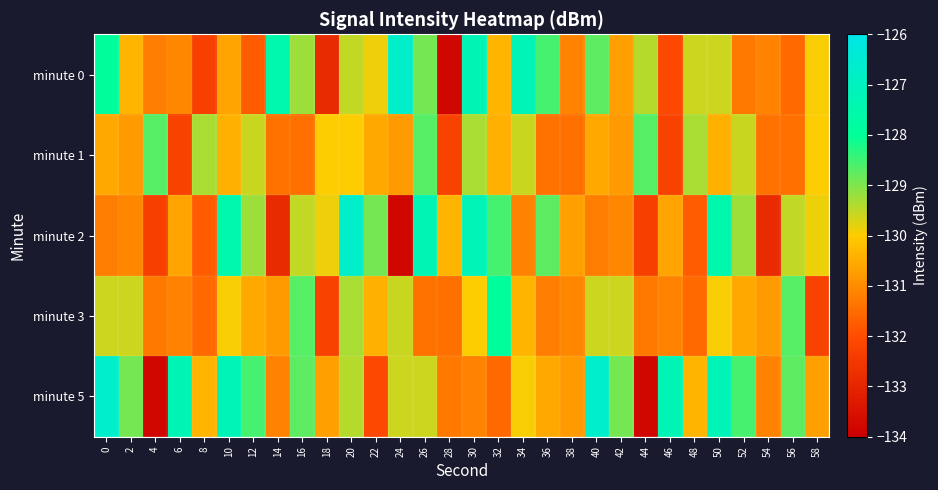

Reading left to right, transcribe all the data shown in this chart.

minute 0: 0=-127.9	2=-130.4	4=-131.2	6=-131.1	8=-132.3	10=-130.6	12=-131.8	14=-127.5	16=-129.2	18=-132.9	20=-129.5	22=-129.9	24=-126.7	26=-128.9	28=-133.8	30=-127.3	32=-130.4	34=-127.2	36=-128.5	38=-131.2	40=-128.7	42=-130.7	44=-129.4	46=-132.1	48=-129.6	50=-129.6	52=-131.3	54=-131.1	56=-131.6	58=-129.9
minute 1: 0=-130.6	2=-130.8	4=-128.7	6=-132.3	8=-129.3	10=-130.4	12=-129.6	14=-131.4	16=-131.4	18=-130.0	20=-130.0	22=-130.6	24=-130.8	26=-128.7	28=-132.3	30=-129.3	32=-130.4	34=-129.6	36=-131.4	38=-131.4	40=-130.6	42=-130.8	44=-128.7	46=-132.3	48=-129.3	50=-130.4	52=-129.6	54=-131.4	56=-131.4	58=-130.0
minute 2: 0=-131.2	2=-131.1	4=-132.3	6=-130.6	8=-131.8	10=-127.5	12=-129.2	14=-132.9	16=-129.5	18=-129.9	20=-126.7	22=-128.9	24=-133.8	26=-127.3	28=-130.4	30=-127.2	32=-128.5	34=-131.2	36=-128.7	38=-130.7	40=-131.2	42=-131.1	44=-132.3	46=-130.6	48=-131.8	50=-127.5	52=-129.2	54=-132.9	56=-129.5	58=-129.9
minute 3: 0=-129.6	2=-129.6	4=-131.3	6=-131.1	8=-131.6	10=-129.9	12=-130.6	14=-130.8	16=-128.7	18=-132.3	20=-129.3	22=-130.4	24=-129.6	26=-131.4	28=-131.4	30=-130.0	32=-127.9	34=-130.4	36=-131.2	38=-131.1	40=-129.6	42=-129.6	44=-131.3	46=-131.1	48=-131.6	50=-129.9	52=-130.6	54=-130.8	56=-128.7	58=-132.3
minute 5: 0=-126.7	2=-128.9	4=-133.8	6=-127.3	8=-130.4	10=-127.2	12=-128.5	14=-131.2	16=-128.7	18=-130.7	20=-129.4	22=-132.1	24=-129.6	26=-129.6	28=-131.3	30=-131.1	32=-131.6	34=-129.9	36=-130.6	38=-130.8	40=-126.7	42=-128.9	44=-133.8	46=-127.3	48=-130.4	50=-127.2	52=-128.5	54=-131.2	56=-128.7	58=-130.7